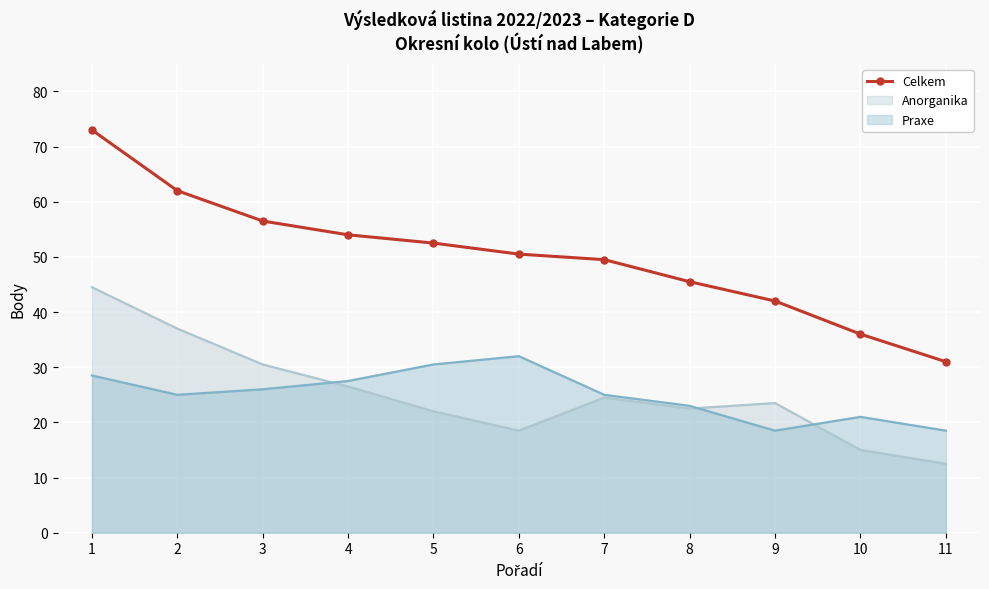

What is the difference between the maximum and minimum values?

42.0